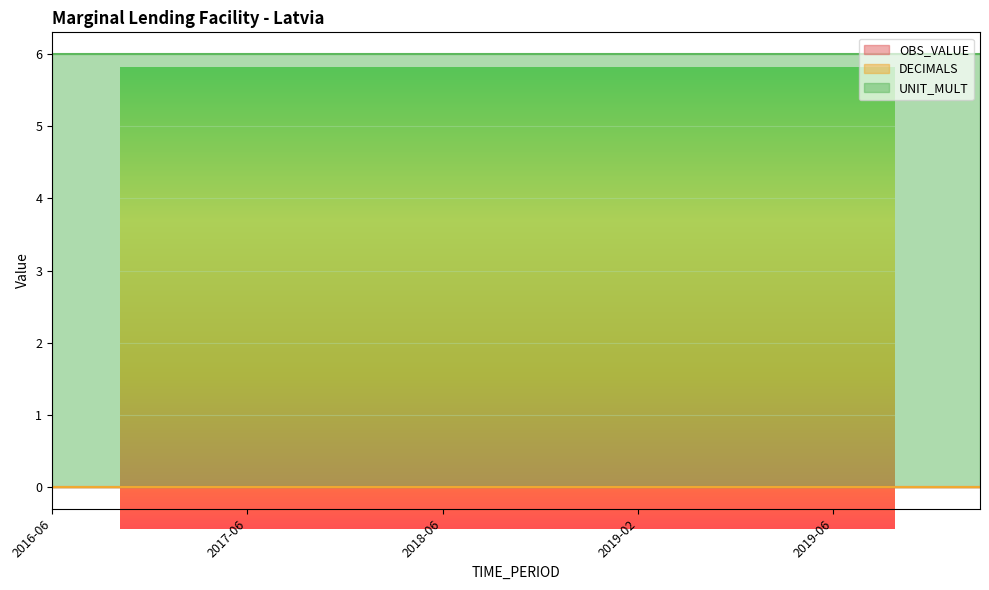

The DECIMALS series shows 0 at 2019-06. True or false?

True